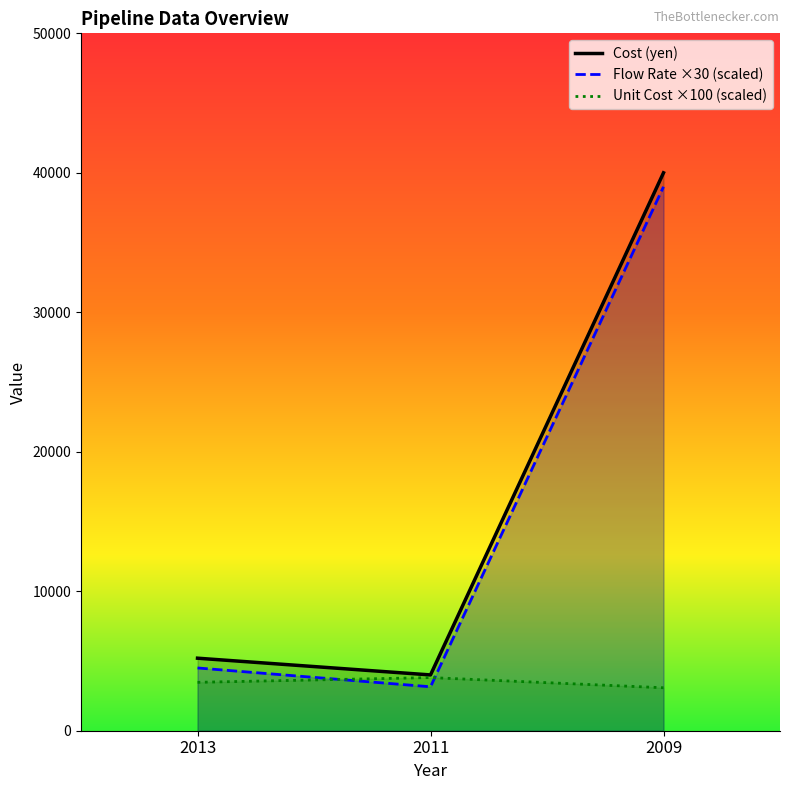

The Unit Cost (yen/m3/u) series shows 4614.9 at 2013. True or false?

False